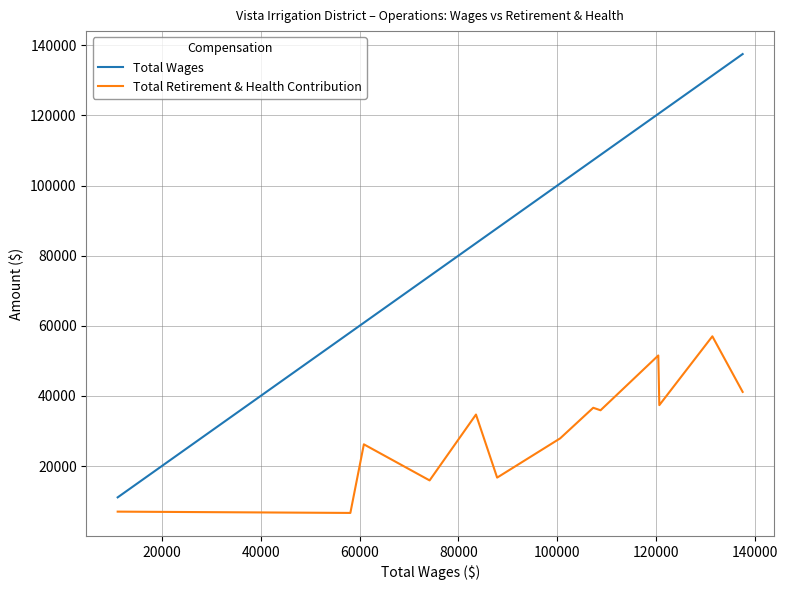

Which series has the largest total across all categories?

Total Wages